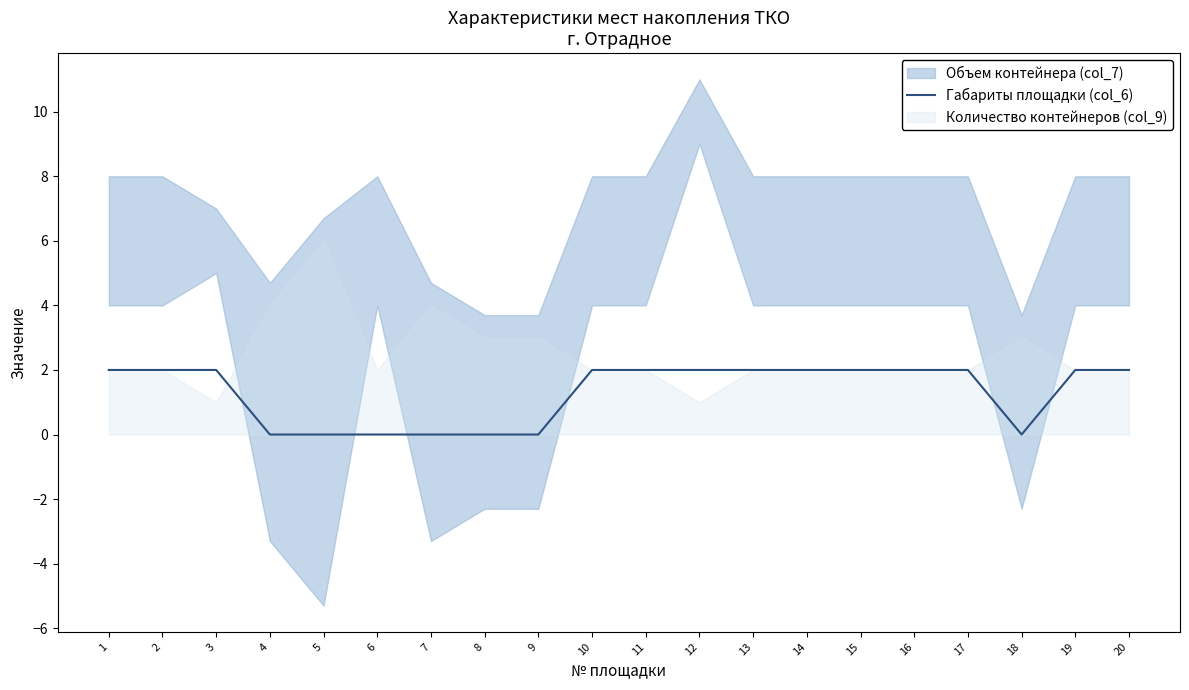

What is the value of the 17th point from the left?

2